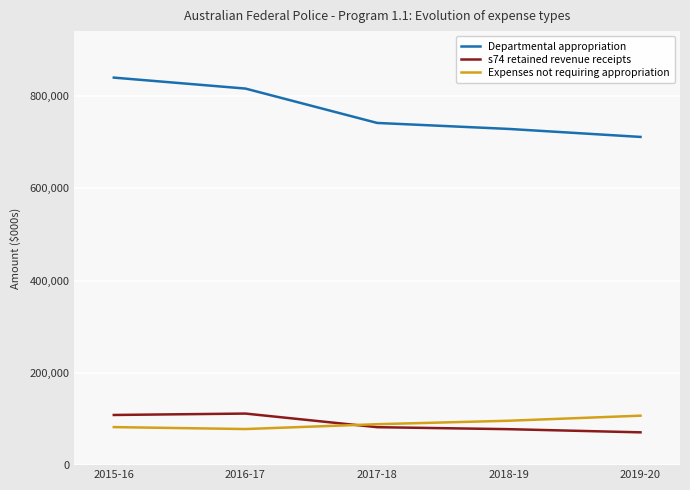

Does the chart have visible grid lines?

Yes